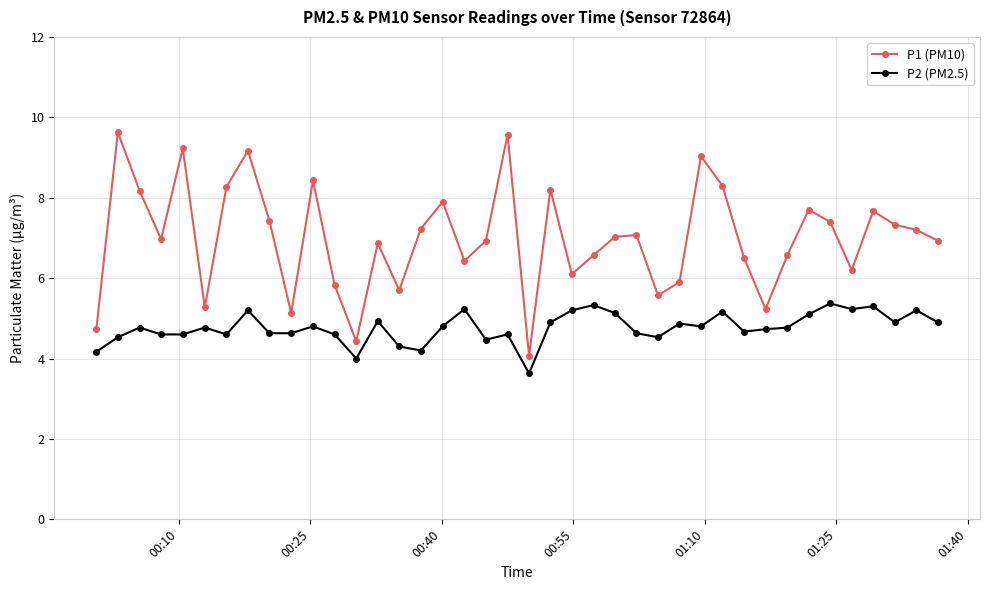

True or false: P2 (PM2.5) has more than 2 points higher than both neighbors.

True